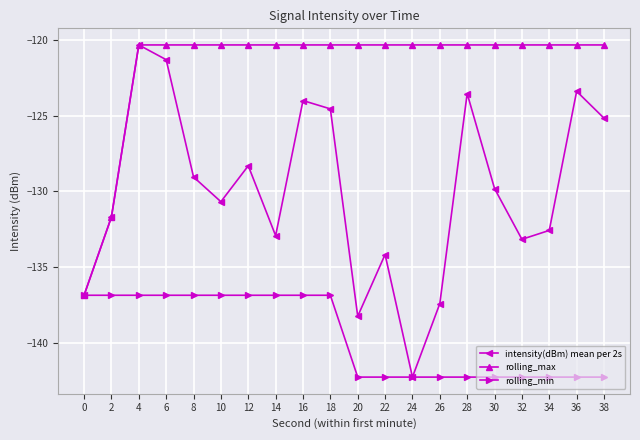

Which series changed the most between 8 and 34?

rolling_min